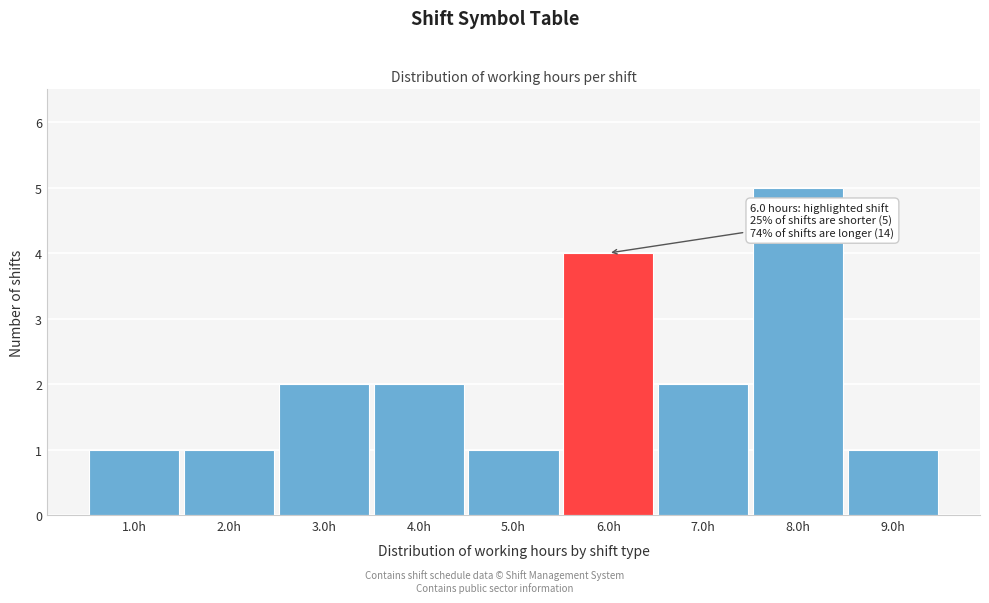

Which range on the x-axis has the tallest bar?

7.5 to 8.5